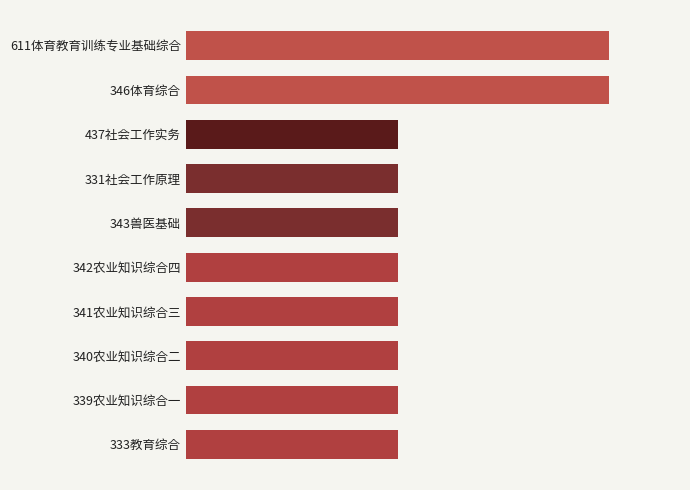

What is the greatest value displayed?

300